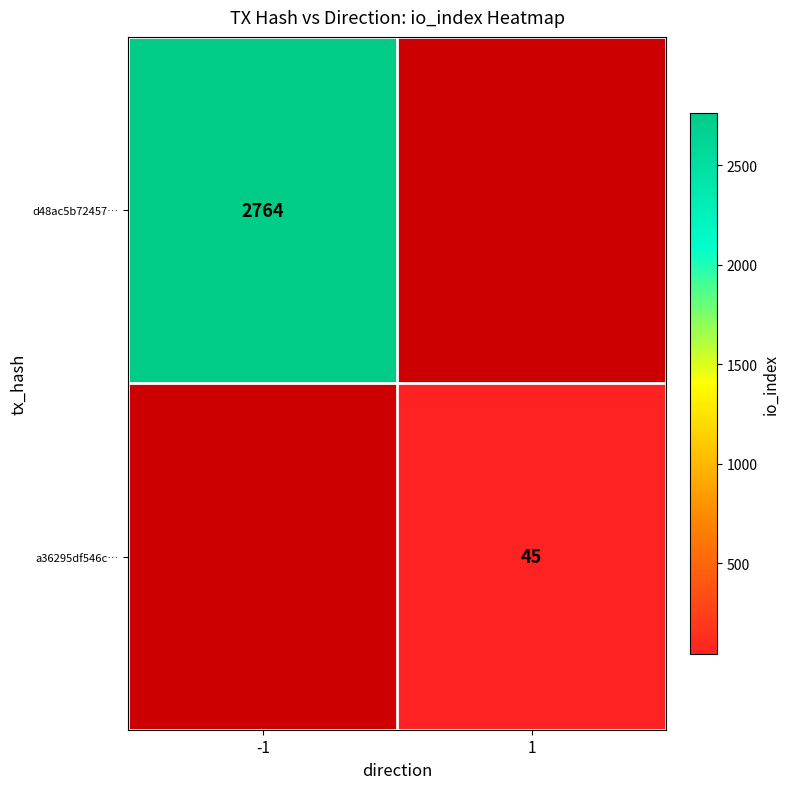

Is the value of d48ac5b72457… at -1 greater than the value of a36295df546c… at 1?

Yes